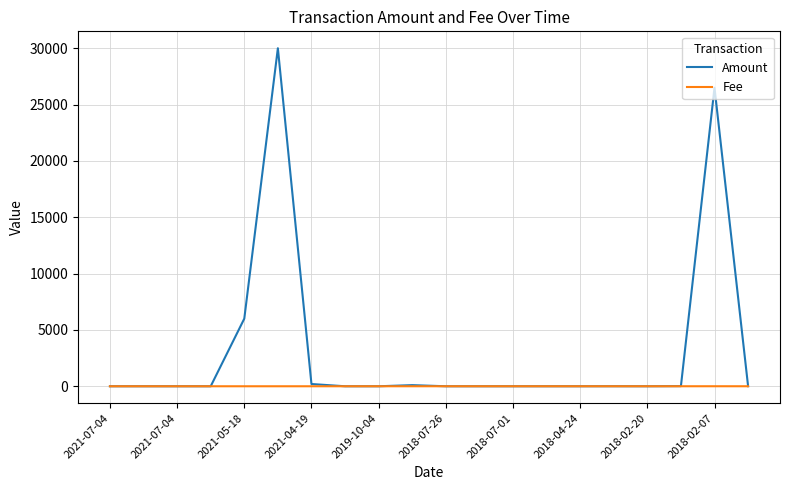

Rank the series by their maximum value, from highest to lowest.

Amount, Fee